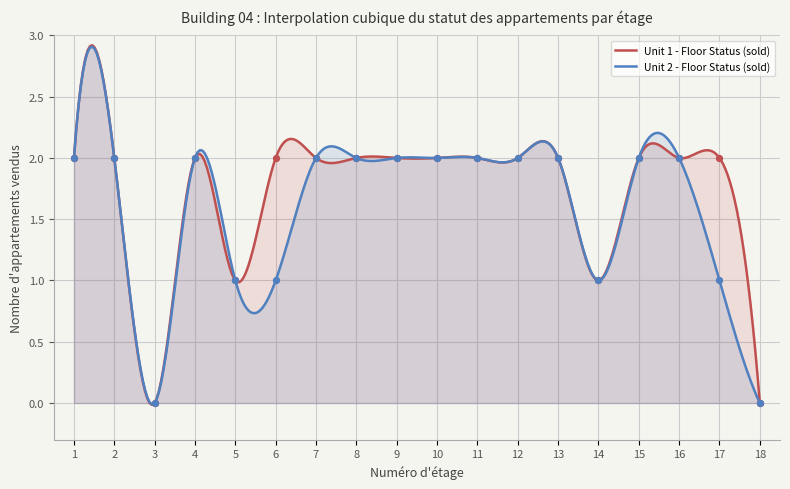

At how many categories does at least one series exceed 0?

16